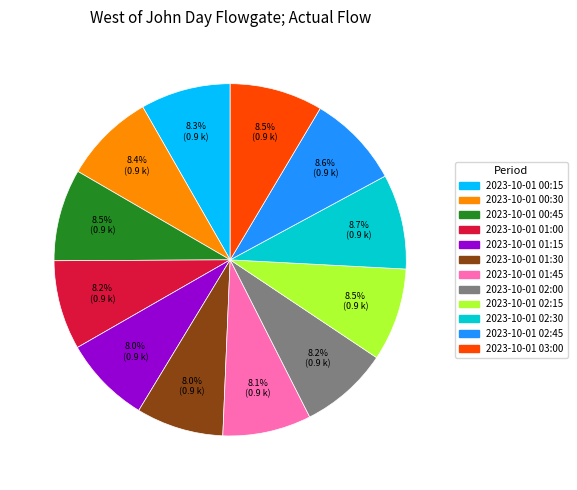

How many segments does this pie chart have?

12